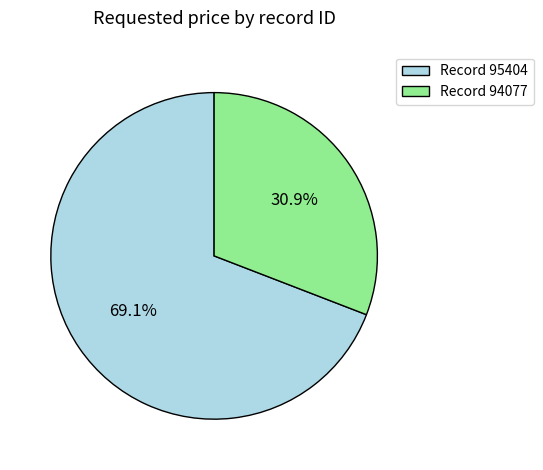

Approximately how many times larger is the value at Record 95404 compared to Record 94077?

2.2